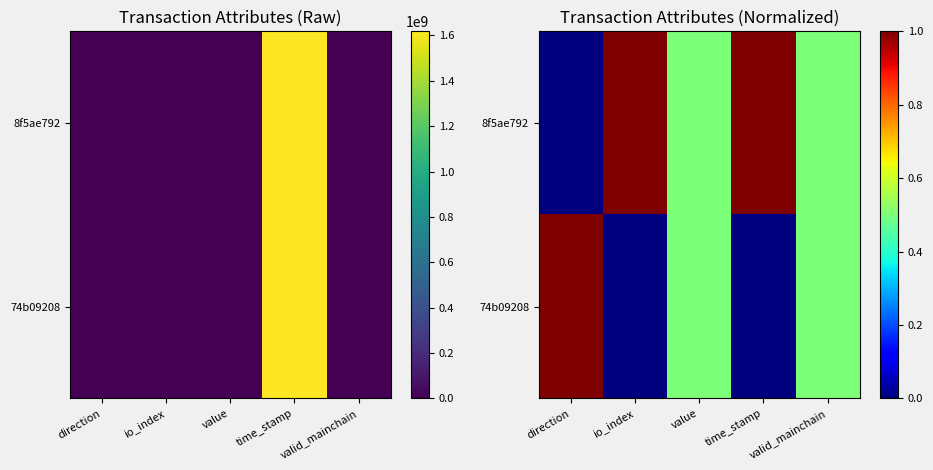

What is the difference between the maximum and minimum values in the 8f5ae792 series?

1.0